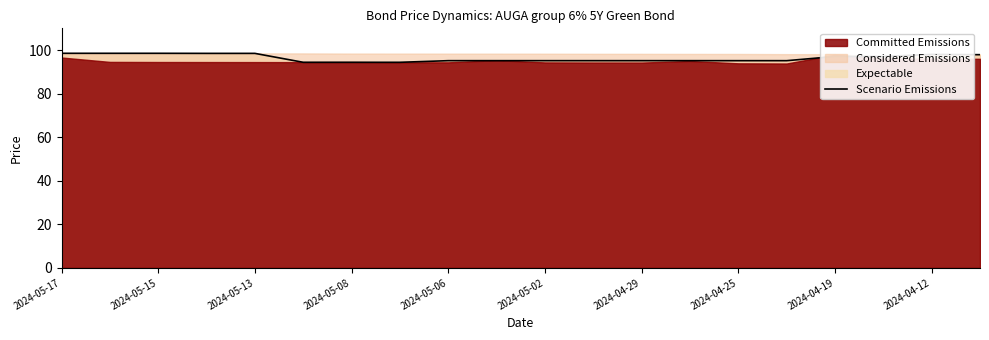

What is the sum of all values?

1927.0